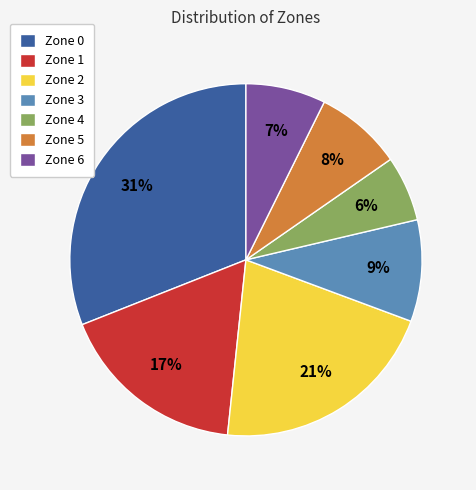

How many segments does this pie chart have?

7